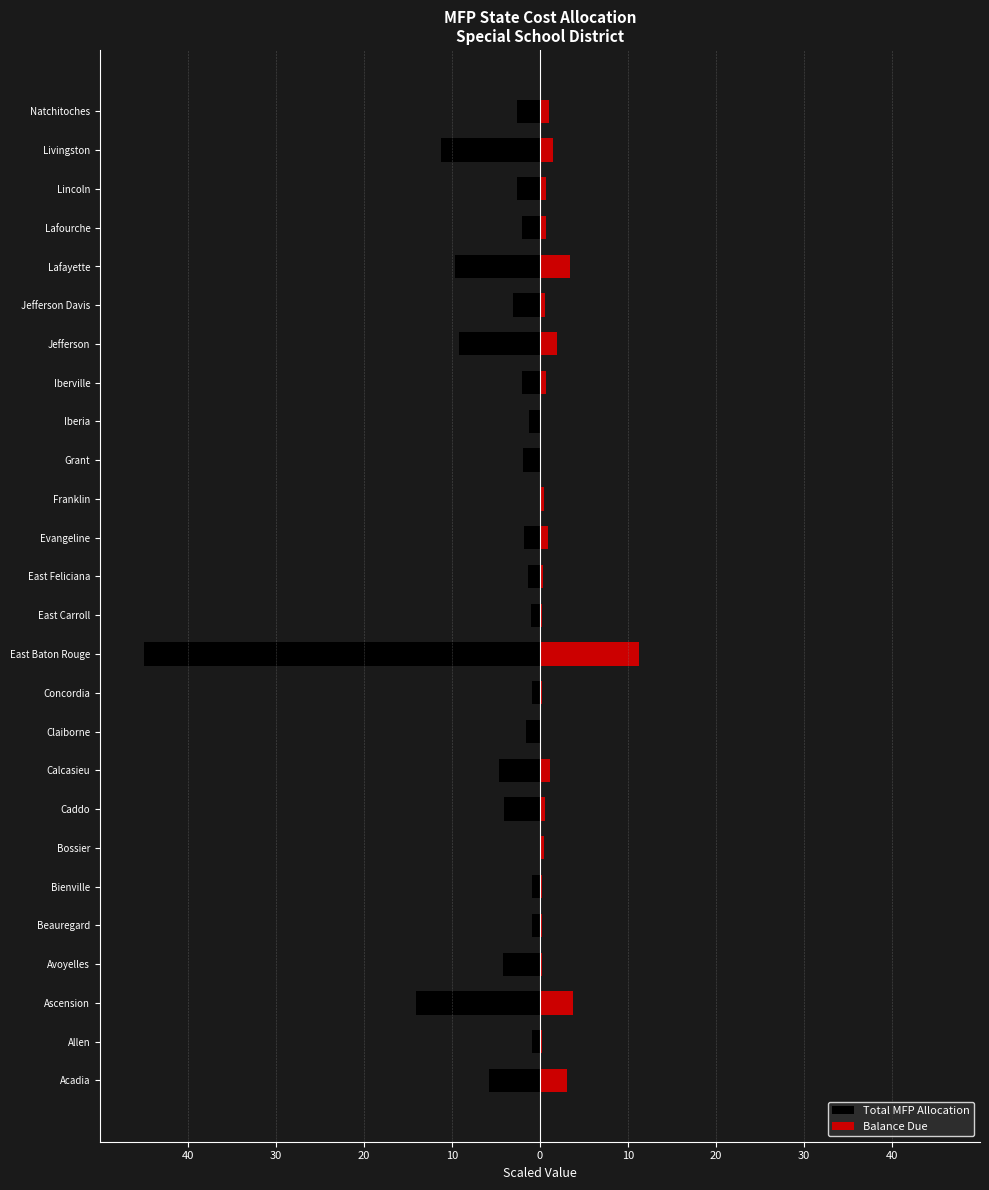

Reading left to right, list all the values displayed in this chart.

Total MFP Allocation: -5.8	-0.9	-14.1	-4.2	-0.9	-0.9	0.0	-4.1	-4.7	-1.6	-0.9	-45.0	-1.0	-1.4	-1.8	0.0	-1.9	-1.3	-2.1	-9.2	-3.1	-9.6	-2.0	-2.6	-11.2	-2.6
Balance Due: 3.1	0.2	3.7	0.2	0.2	0.2	0.4	0.6	1.2	0.1	0.2	11.2	0.2	0.3	0.9	0.5	0.0	0.1	0.7	1.9	0.6	3.4	0.7	0.6	1.5	1.1